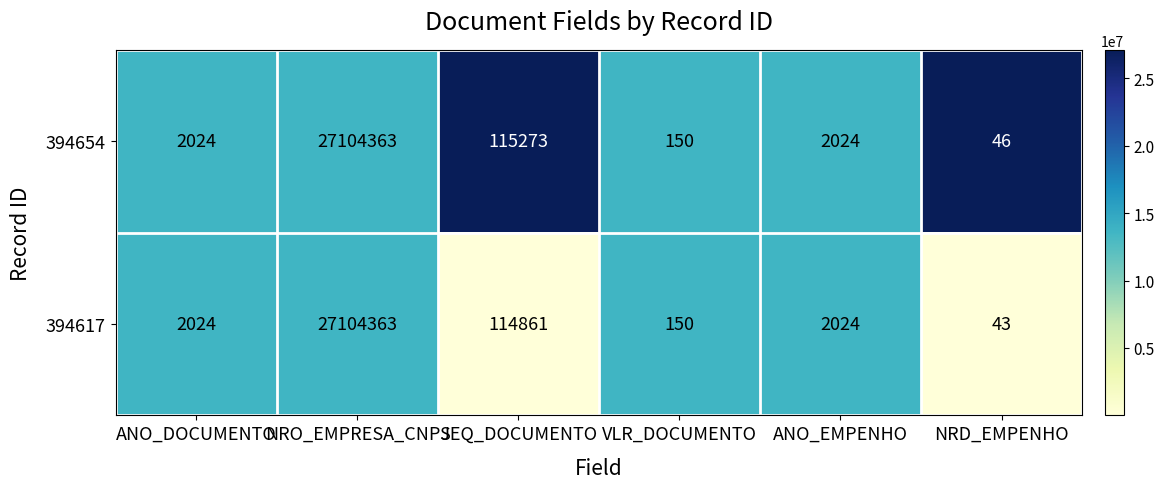

The 394654 series shows 27104363 at NRO_EMPRESA_CNPJ. True or false?

True